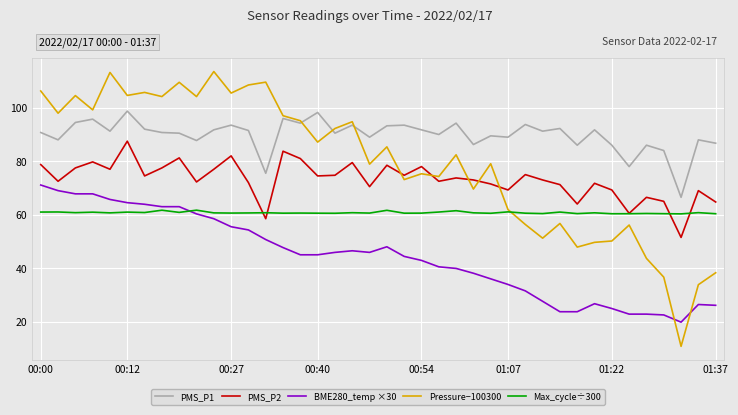

What is the greatest value displayed?

113.6